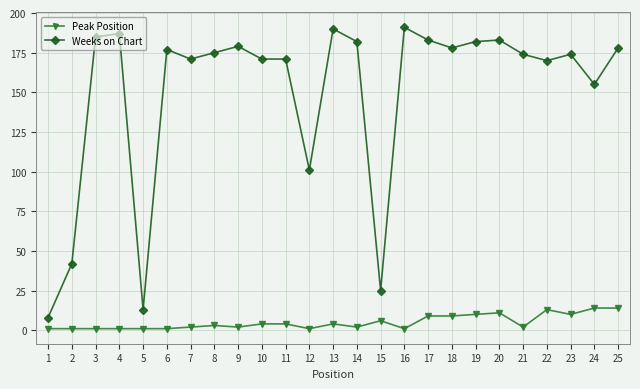

Which series has the largest range (max minus min)?

Weeks on Chart